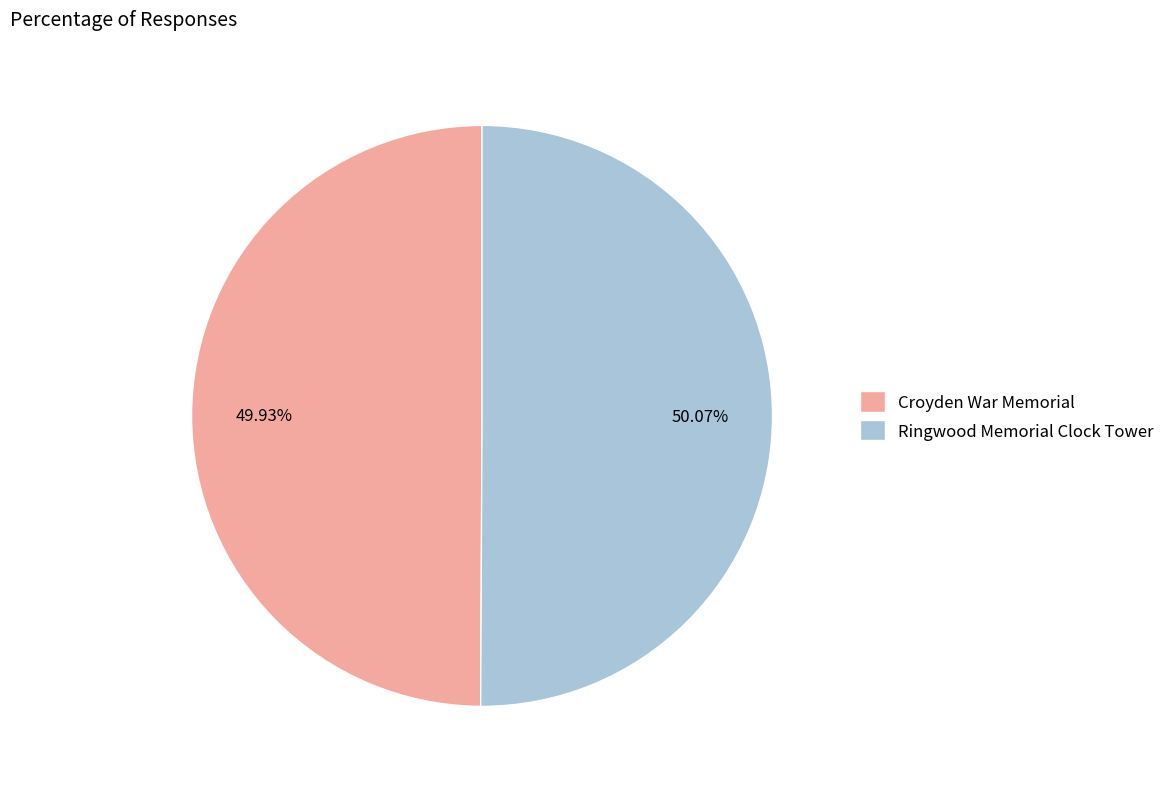

What is the ratio of the value at Croyden War Memorial to the value at Ringwood Memorial Clock Tower?

1.0